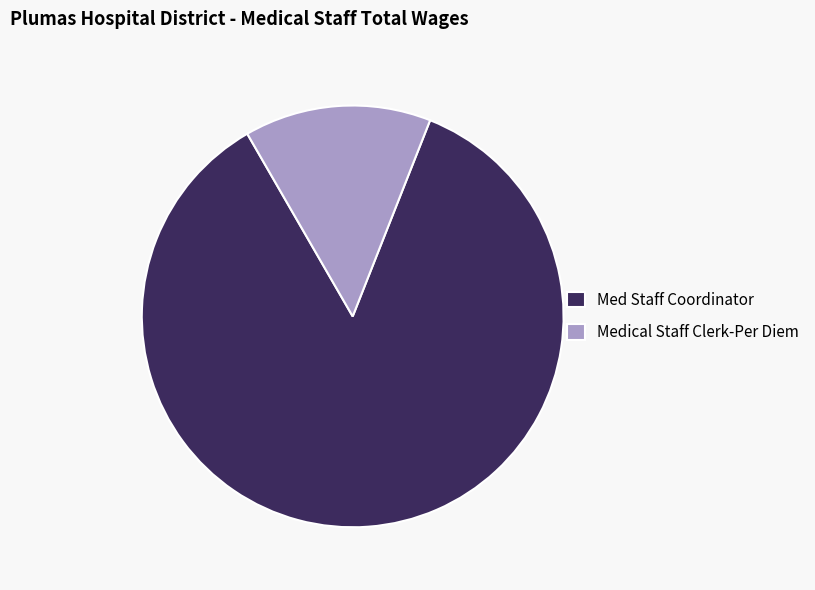

Which category accounts for the majority?

Med Staff Coordinator